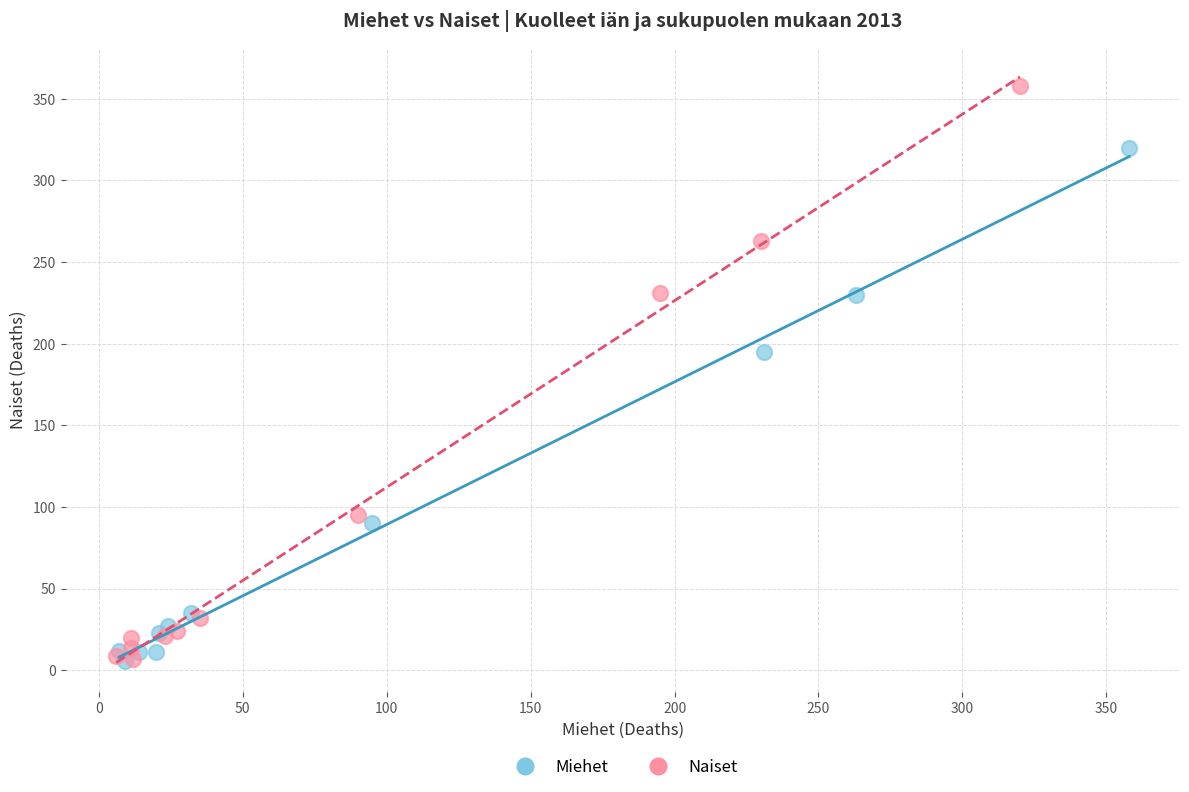

Which series contains the highest Y value?

Naiset